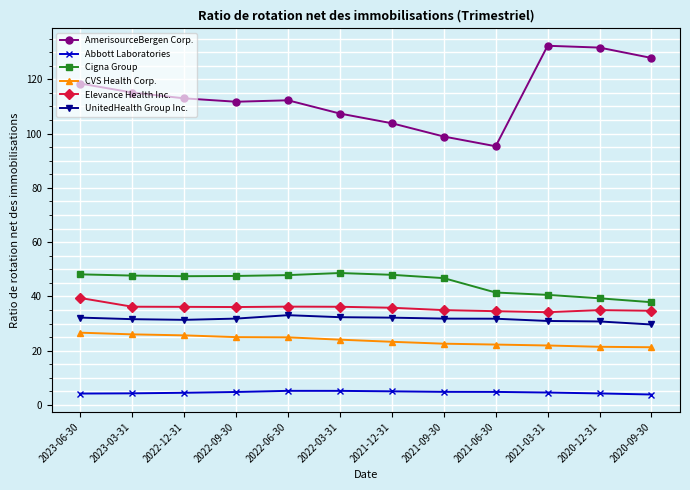

What is the maximum value for Abbott Laboratories?

5.2